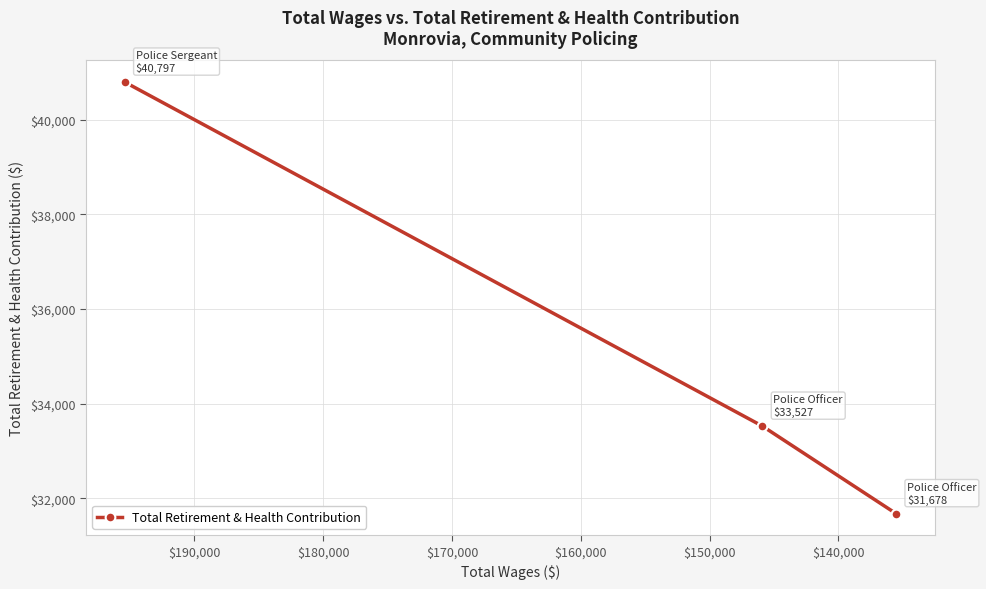

What is the ratio of the value at $140,000 to the value at $150,000?

1.1